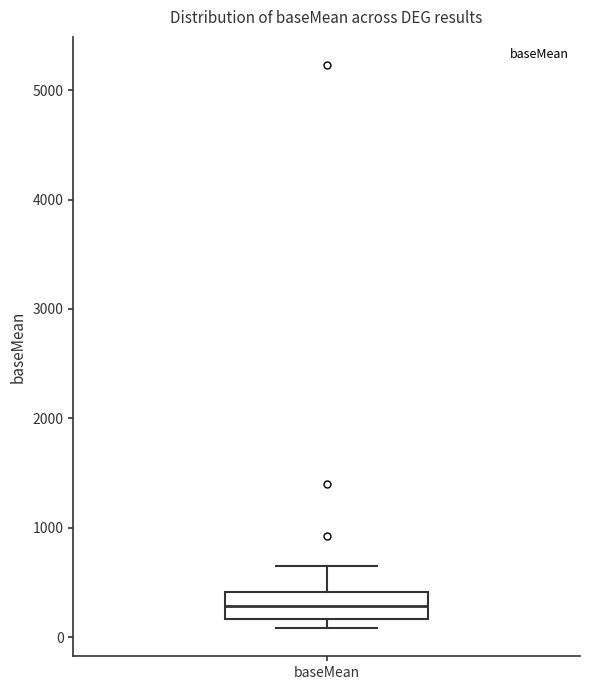

Where does the upper whisker of the box for baseMean end on the y-axis? The values are not printed on the chart, so give them approximately, as read against the axis.

600